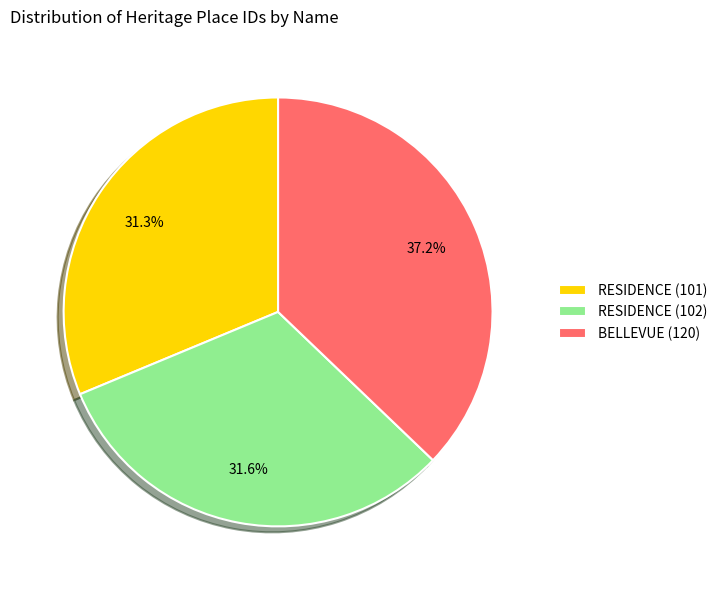

Is it true that RESIDENCE (102) is 32% of the pie?

True